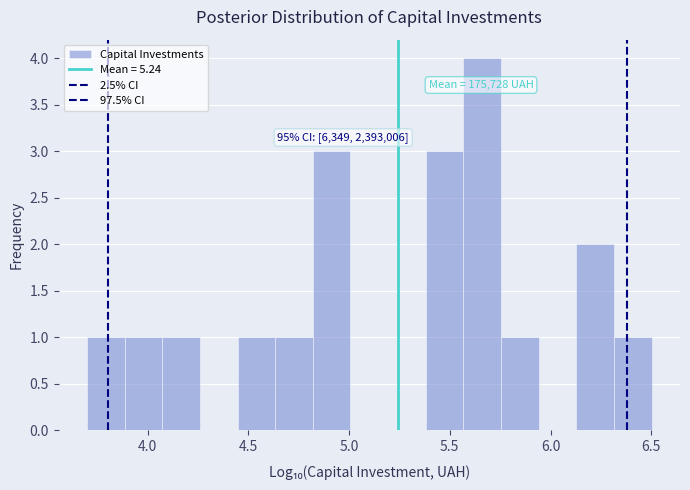

Read against the x-axis, roughly where is the centre of the tallest bar?

5.65